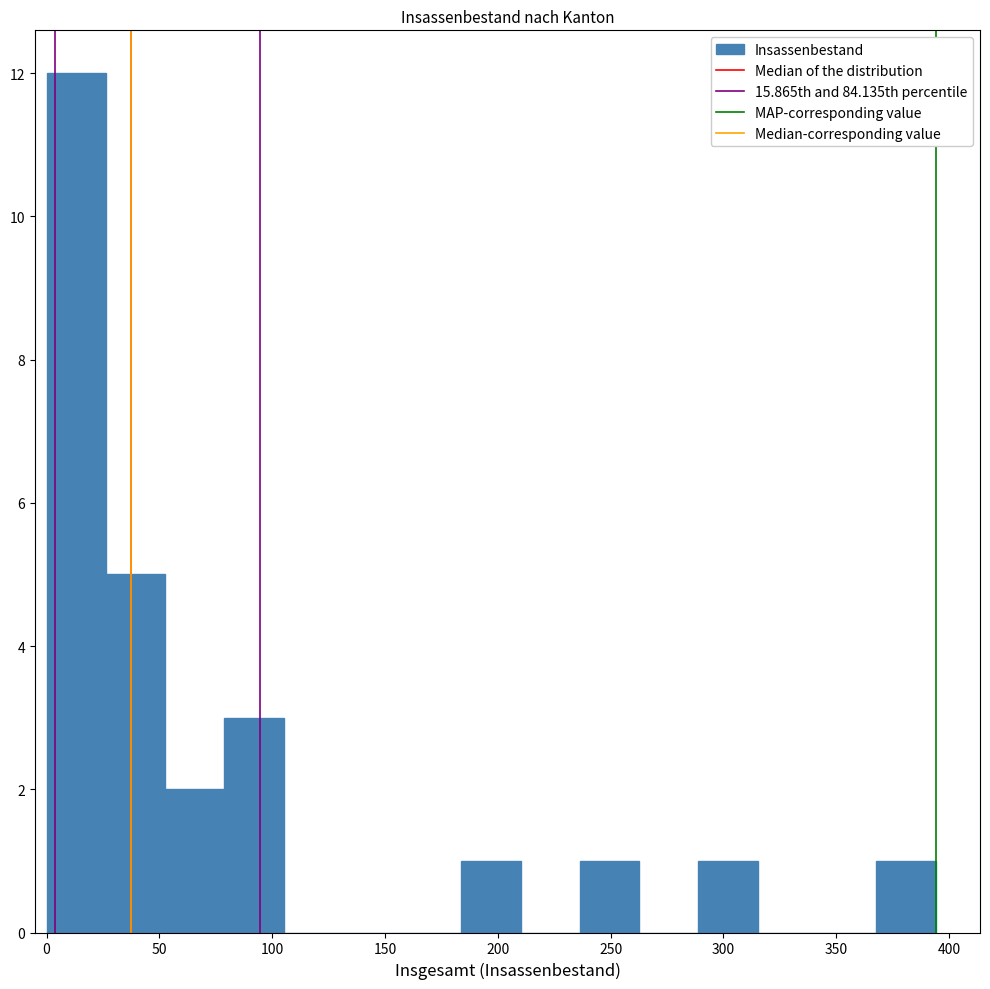

What is the height of the bar covering 290 to 315 on the x-axis? Neither the bar edges nor the heights are printed on the chart, so give them approximately, as read against the axes.

1